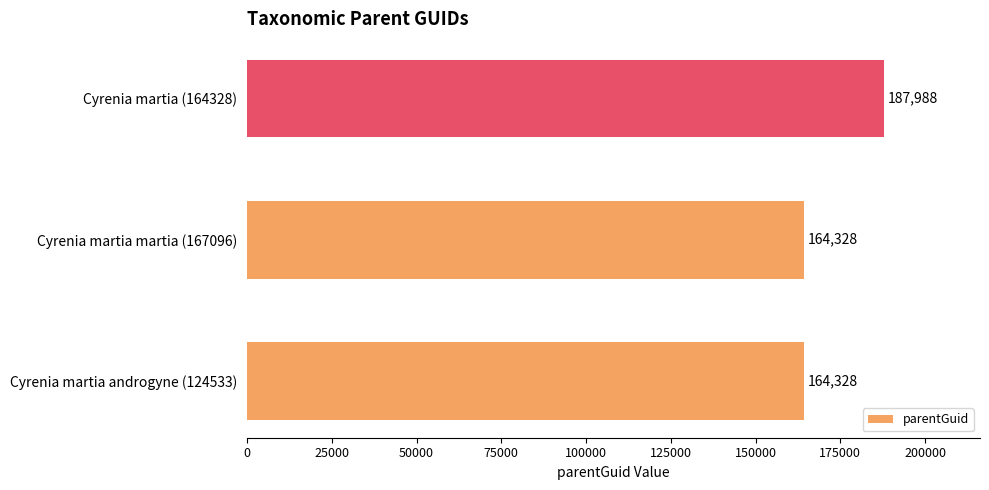

What is the average value?

172215